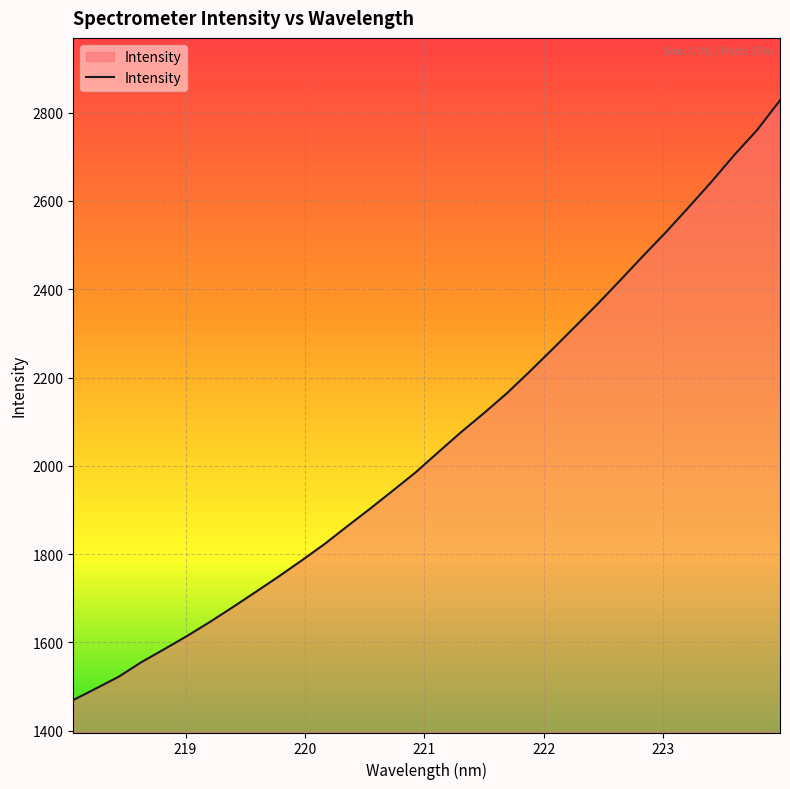

Does the chart display data point markers on the line(s)?

No